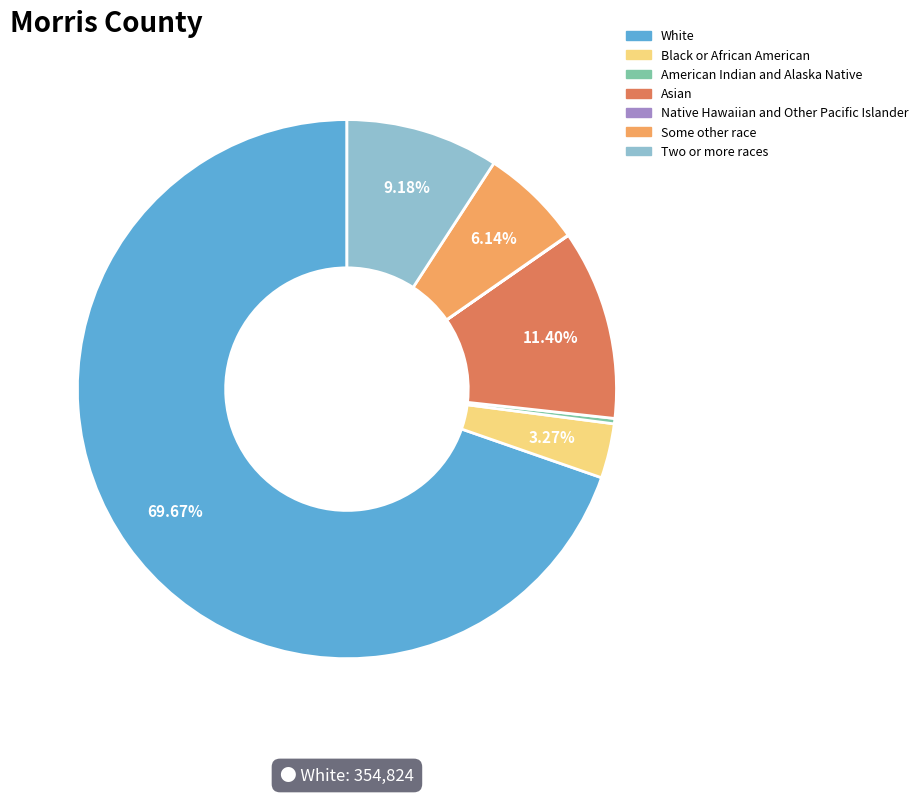

Between American Indian and Alaska Native and Black or African American, which is larger?

Black or African American